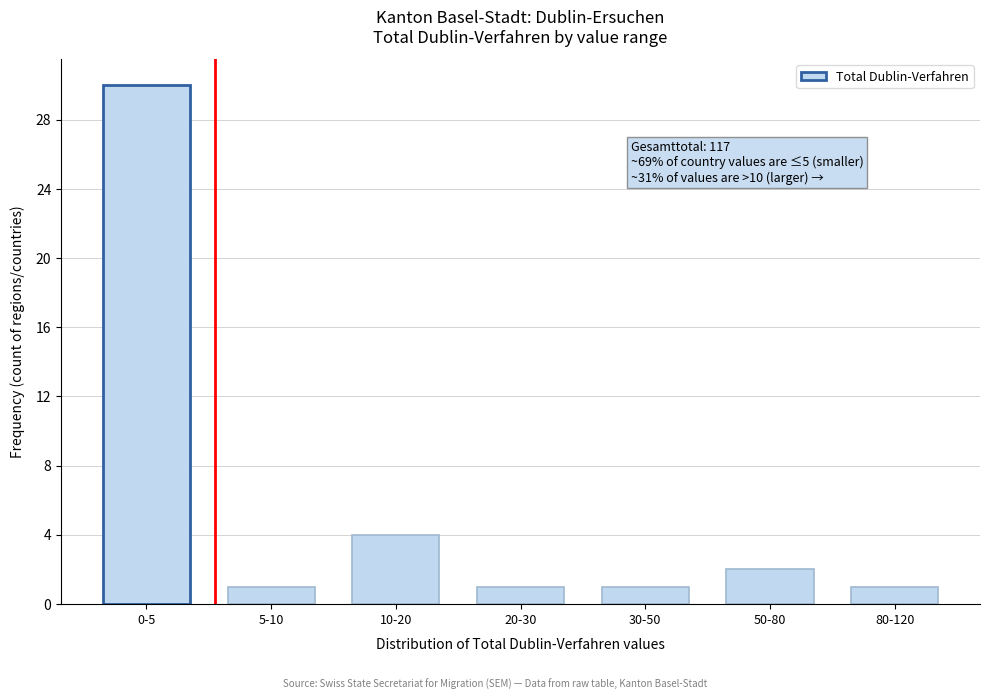

Reading left to right, list all the values displayed in this chart.

30	1	4	1	1	2	1